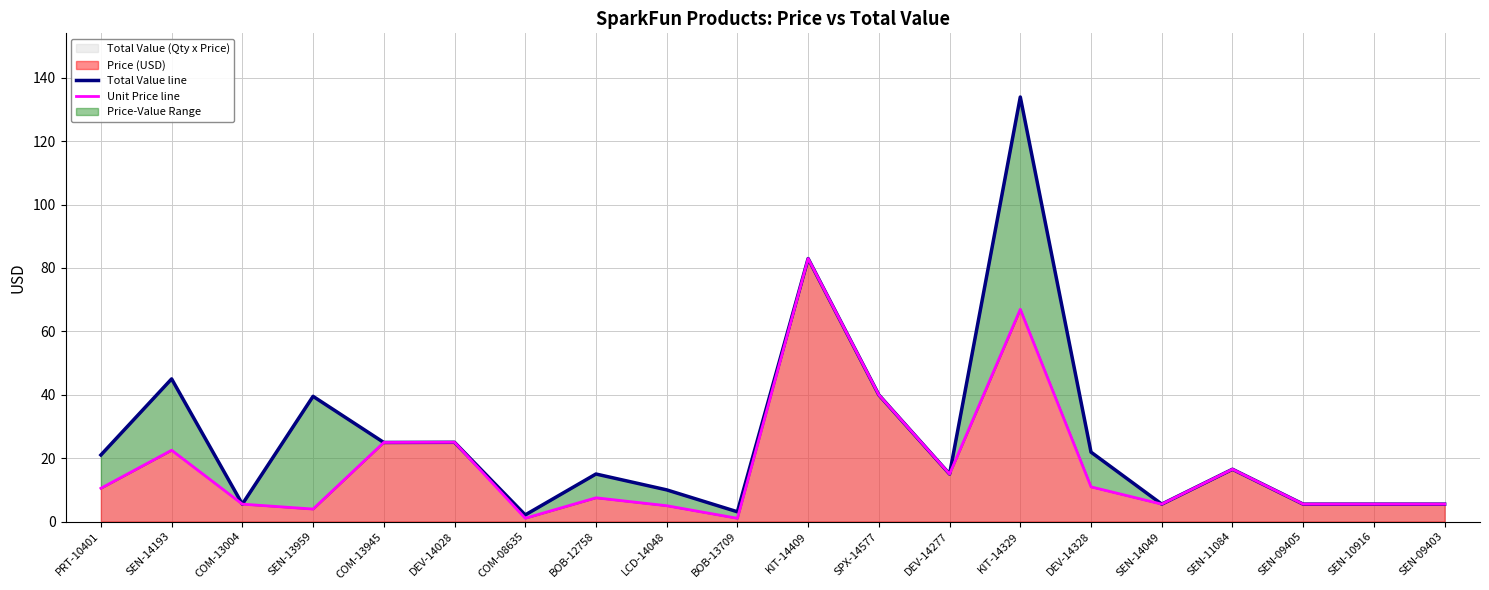

Is it true that Total Value line equals 31.2 at PRT-10401?

False